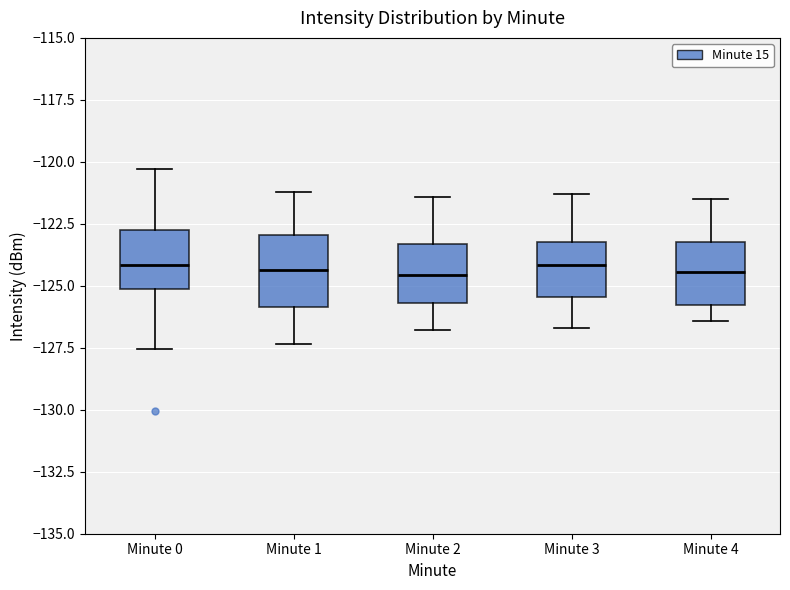

Where does the lower whisker of the box for Minute 2 end on the y-axis? The values are not printed on the chart, so give them approximately, as read against the axis.

-127.0